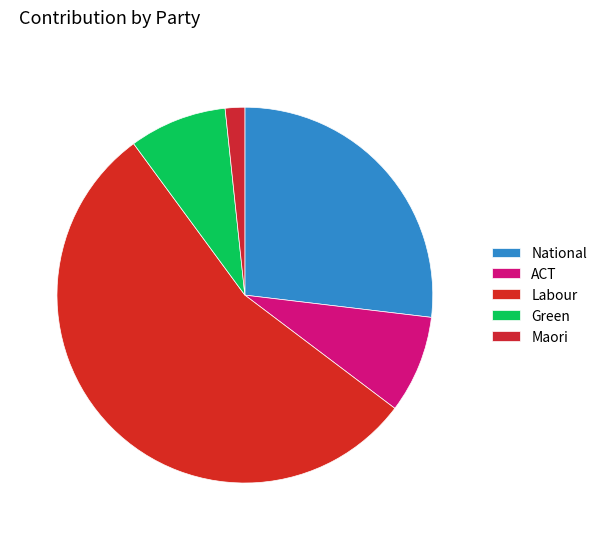

True or false: National accounts for 27% of the total.

True